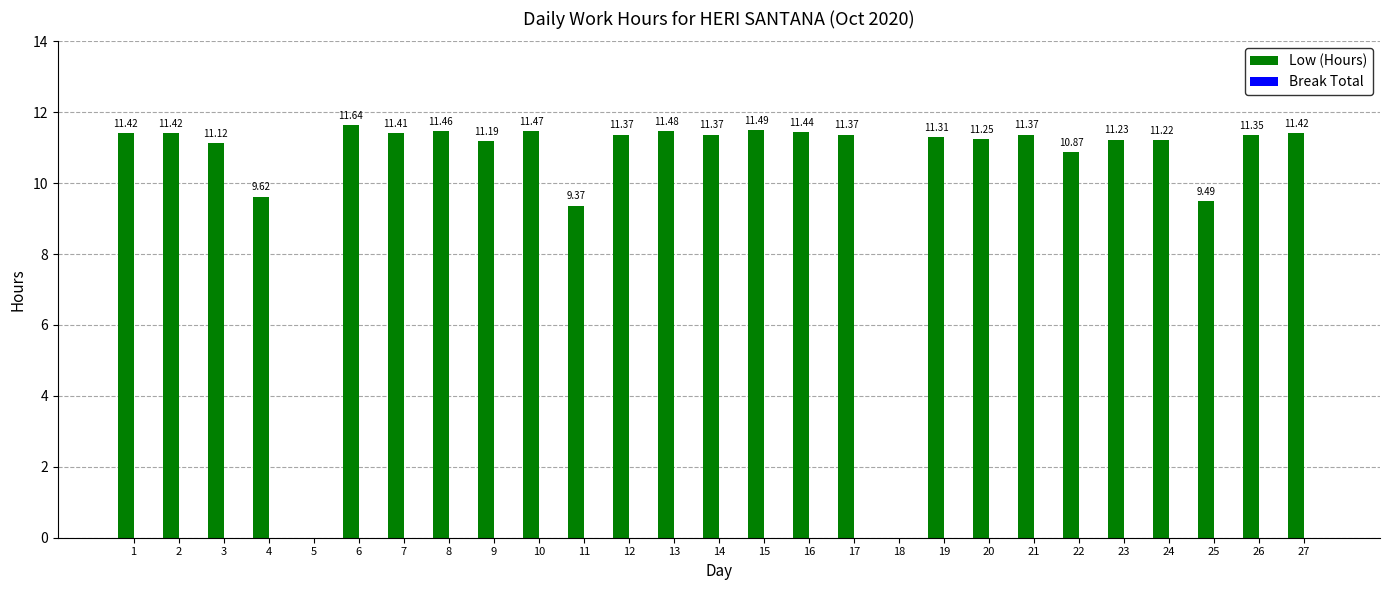

What is the sum of the values at 19 and 3?

22.4